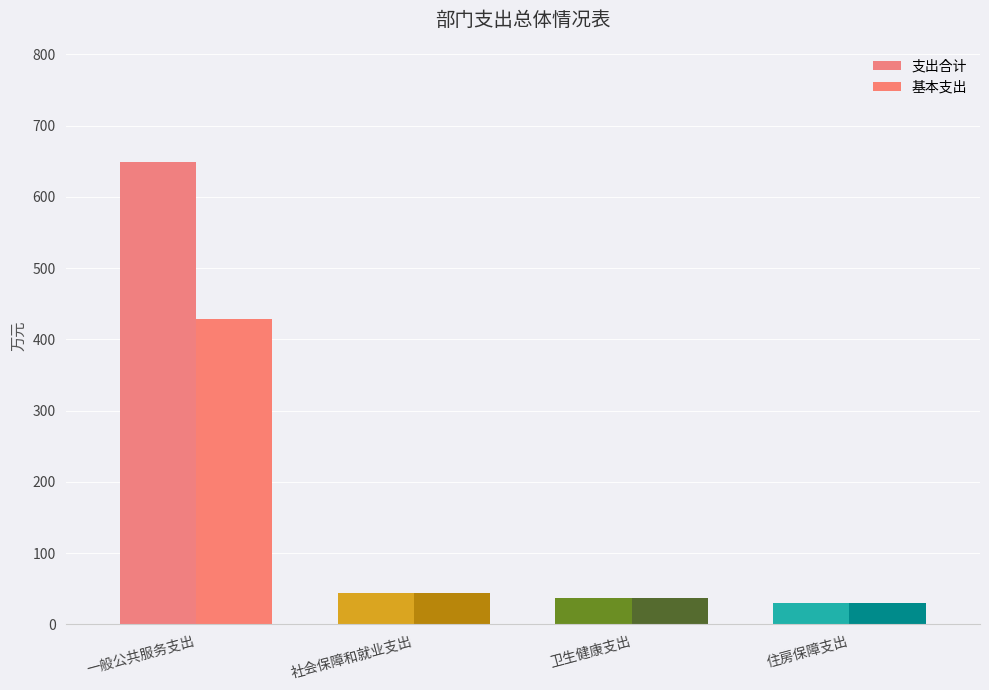

What are all the series names shown in the legend?

支出合计, 基本支出